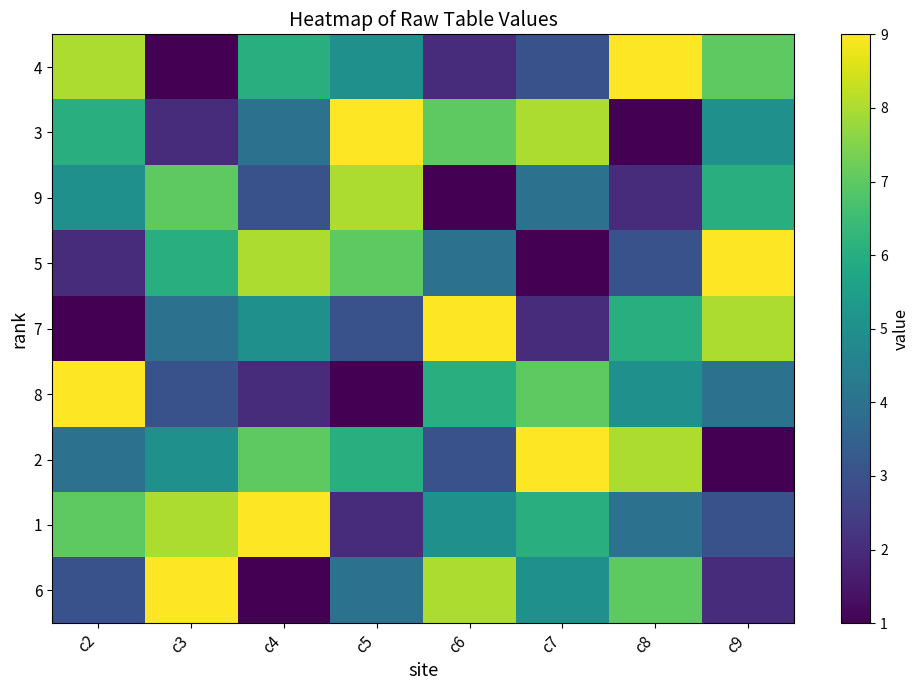

What is the spread (max minus min) of values at c3?

8